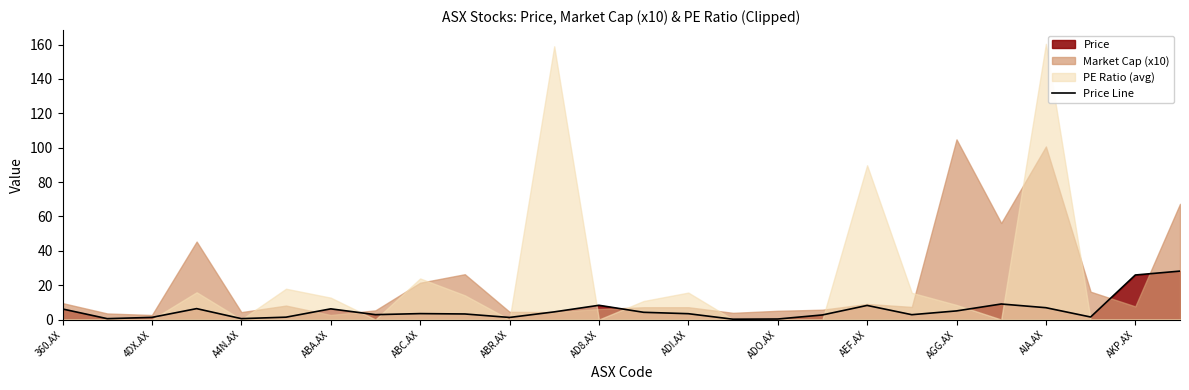

What is the highest value of the Price Line series?

28.2